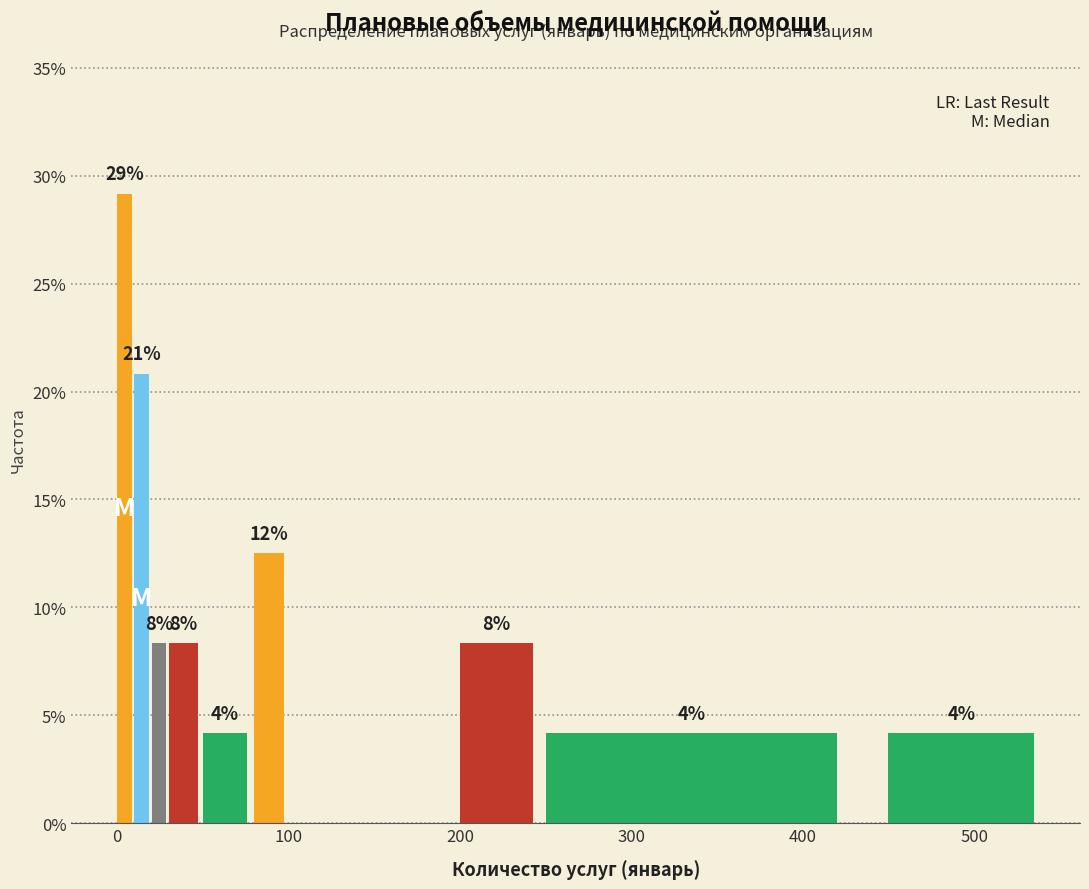

Around what value on the x-axis is the tallest bar? Give the approximate position of its centre, as read against the axis.

0